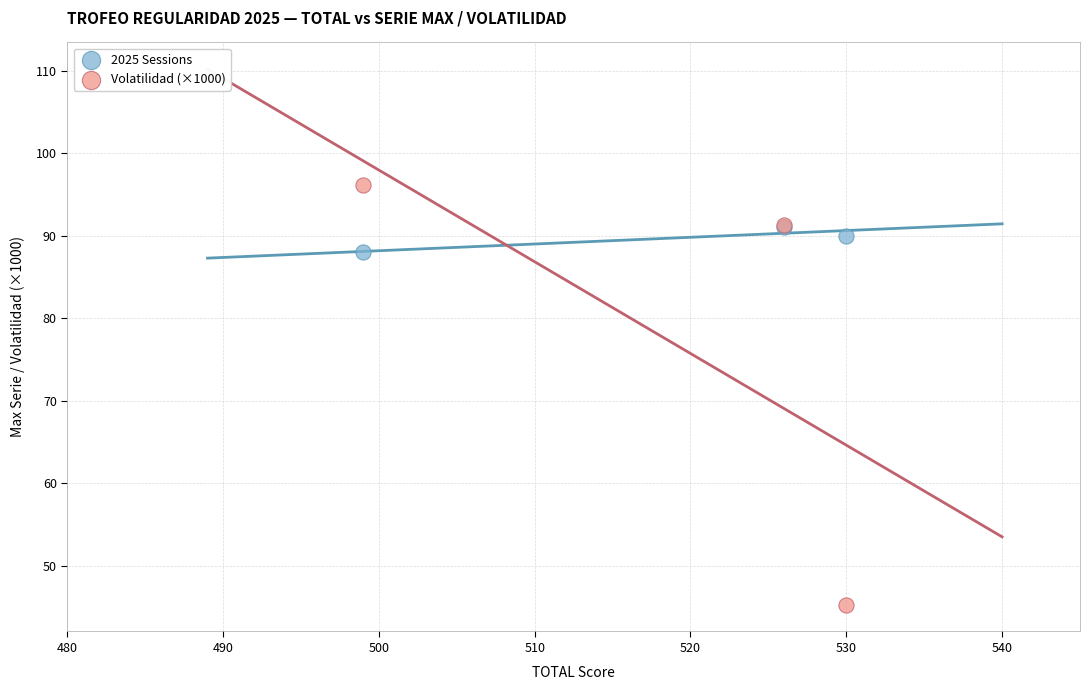

Which series contains the lowest Y value?

Volatilidad (×1000)